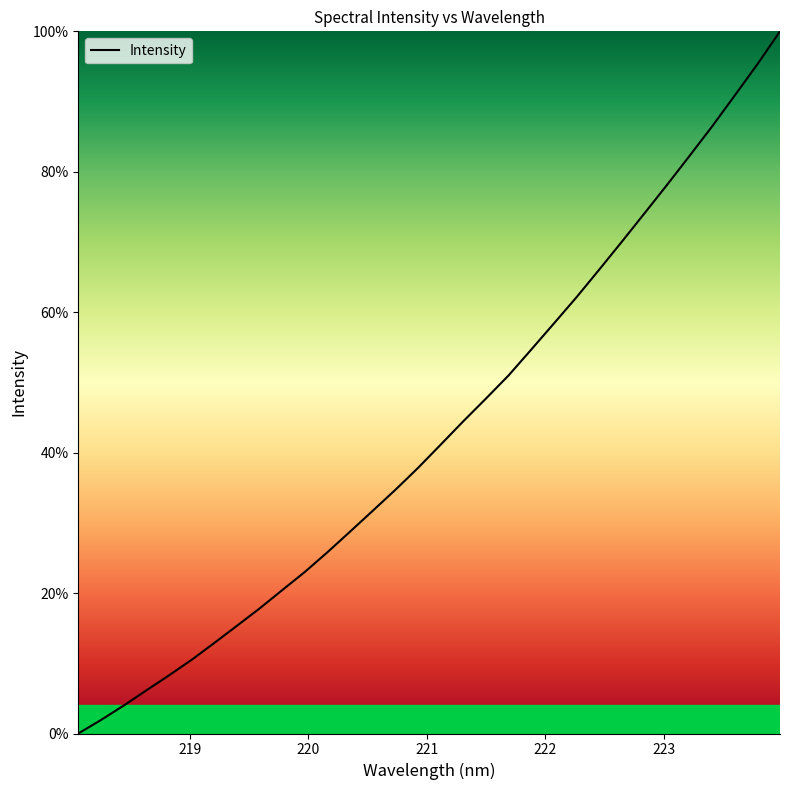

What is the maximum value shown in the chart?

100.0